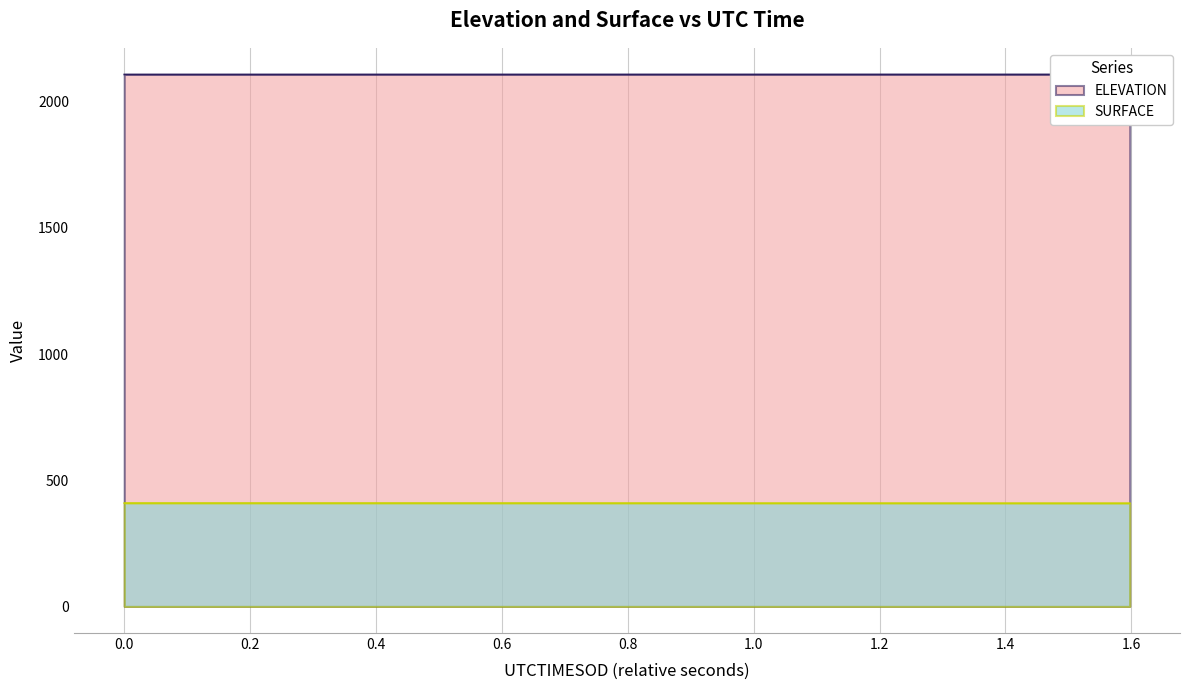

What is the highest value of the SURFACE series?

409.5